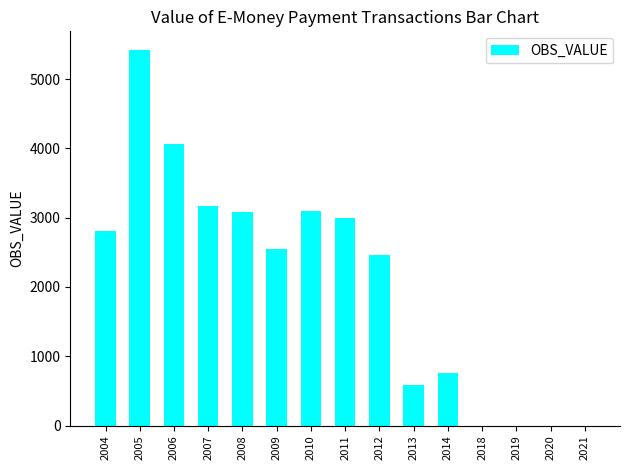

Is it true that the value at 2005 is 5418.4?

True